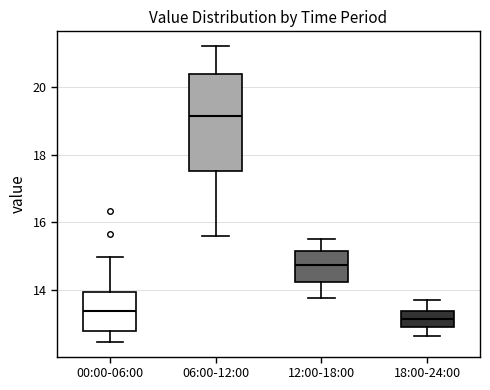

Reading left to right, transcribe this box plot: for each box, give where its median line is, the range the box spans, and where its two whiskers end, as read against the y-axis. The values are not printed on the chart, so give them approximately, as read against the axis.

00:00-06:00: median 13.4, box 12.8 to 14.0, whiskers 12.4 to 15.0
06:00-12:00: median 19.2, box 17.6 to 20.4, whiskers 15.6 to 21.2
12:00-18:00: median 14.8, box 14.2 to 15.2, whiskers 13.8 to 15.6
18:00-24:00: median 13.2, box 12.8 to 13.4, whiskers 12.6 to 13.8